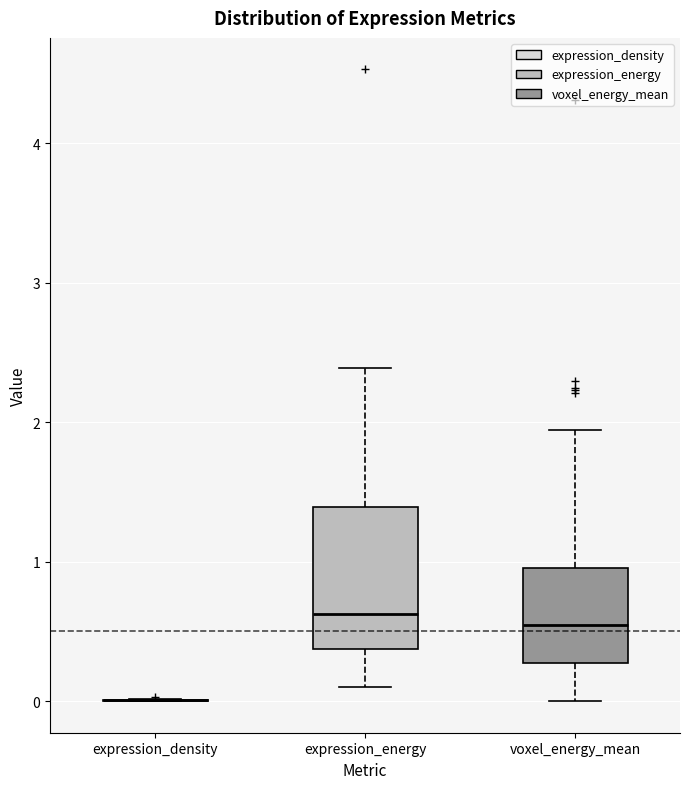

Where is the upper edge of the box for voxel_energy_mean on the y-axis? The values are not printed on the chart, so give them approximately, as read against the axis.

1.0